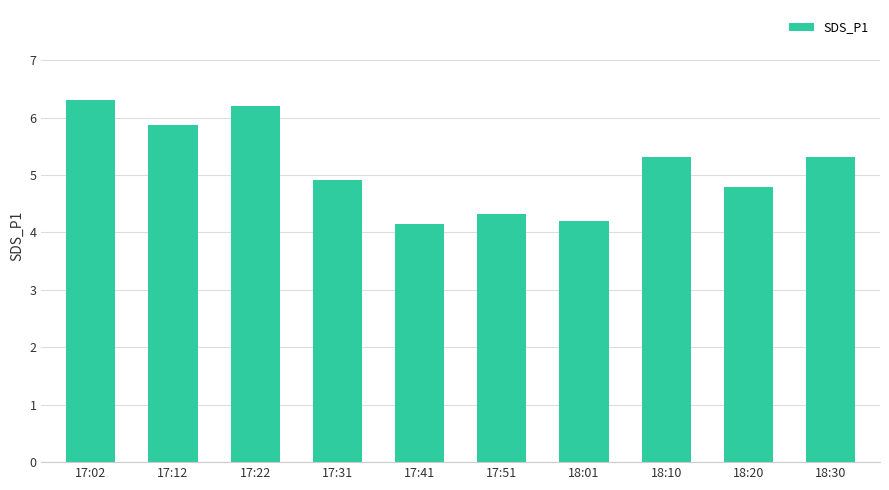

How many data points are less than 5?

5